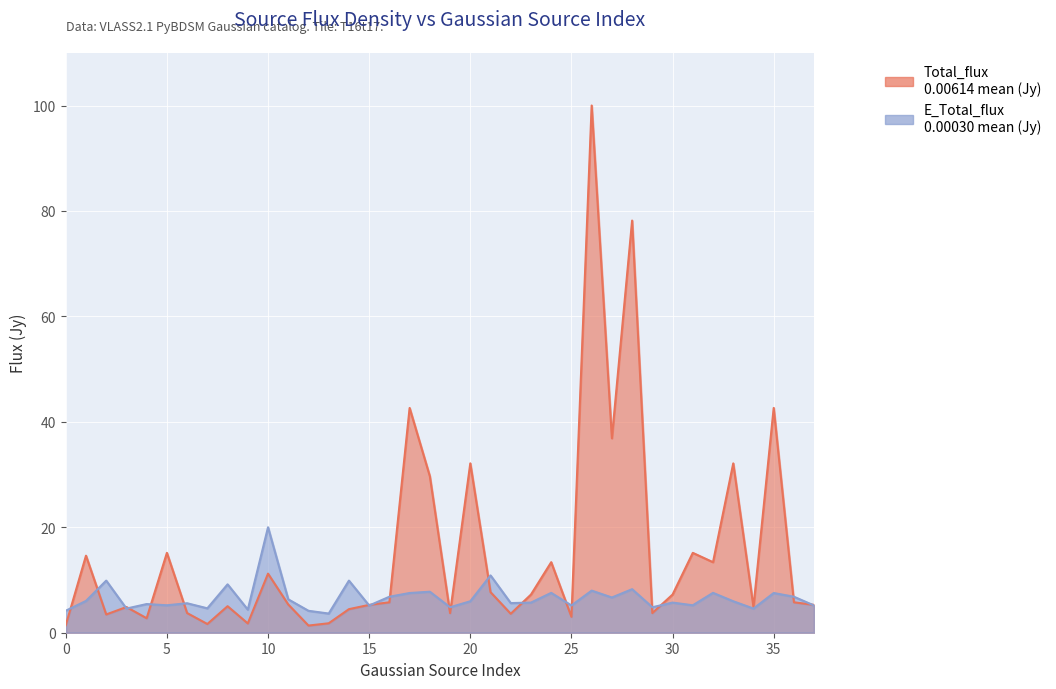

What is the value of the Total_flux point at the 8th from the left?

1.7